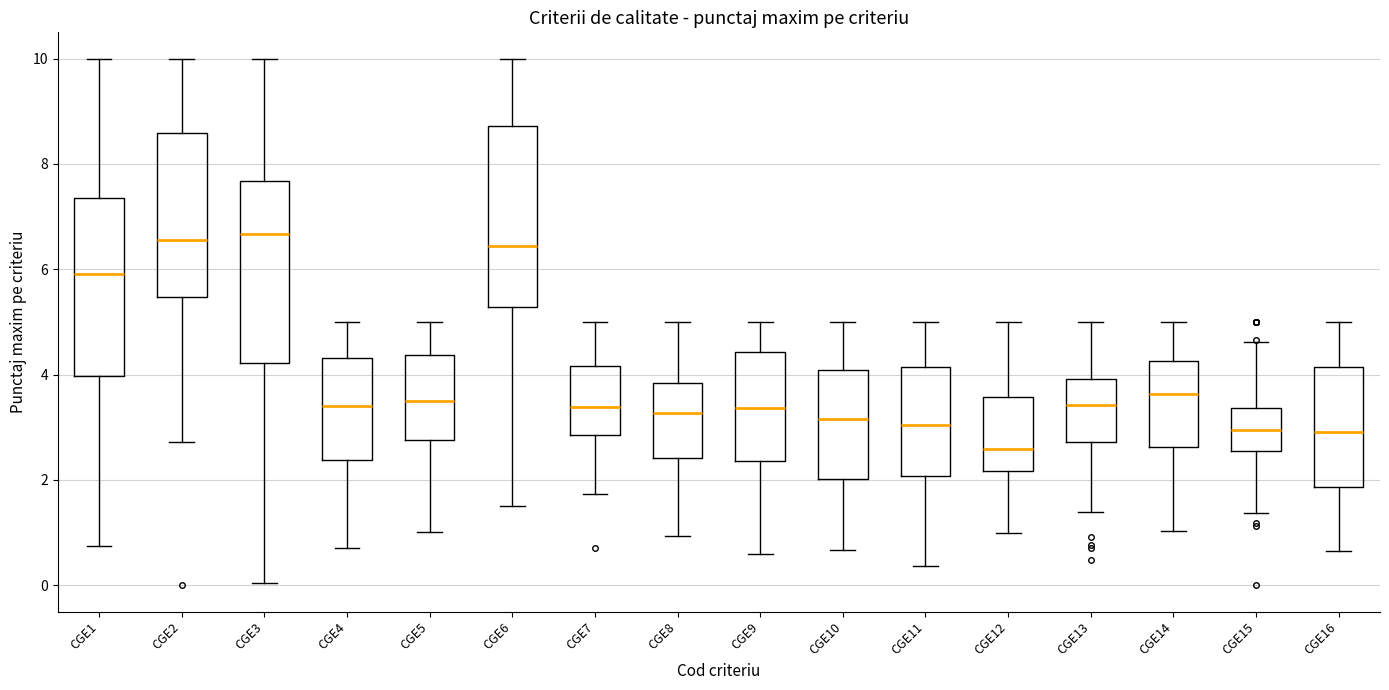

Where is the lower edge of the box for CGE14 on the y-axis? The values are not printed on the chart, so give them approximately, as read against the axis.

2.6